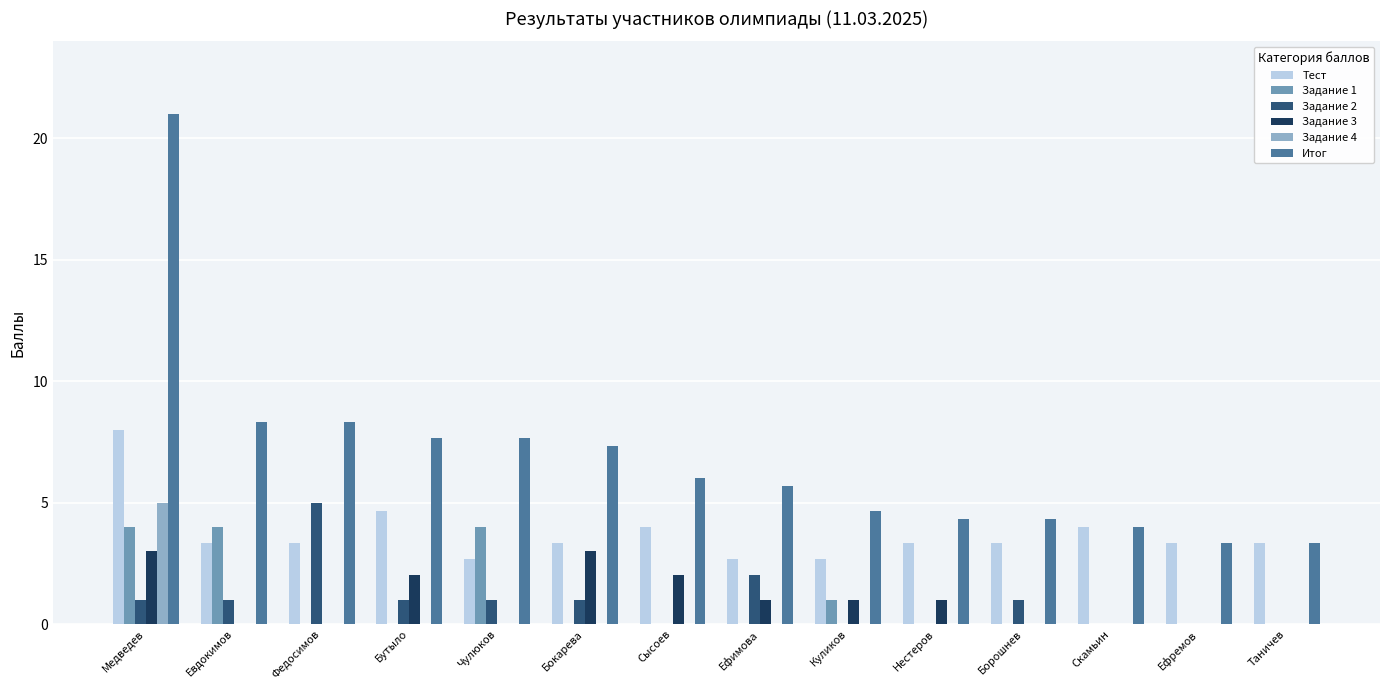

True or false: Задание 3 has a value of 3.1 at Бутыло.

False